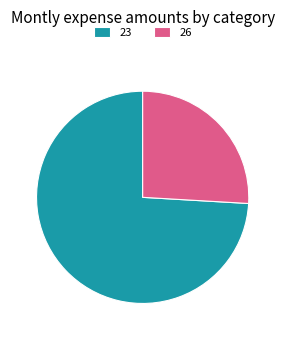

Rank the categories by value from lowest to highest.

26, 23